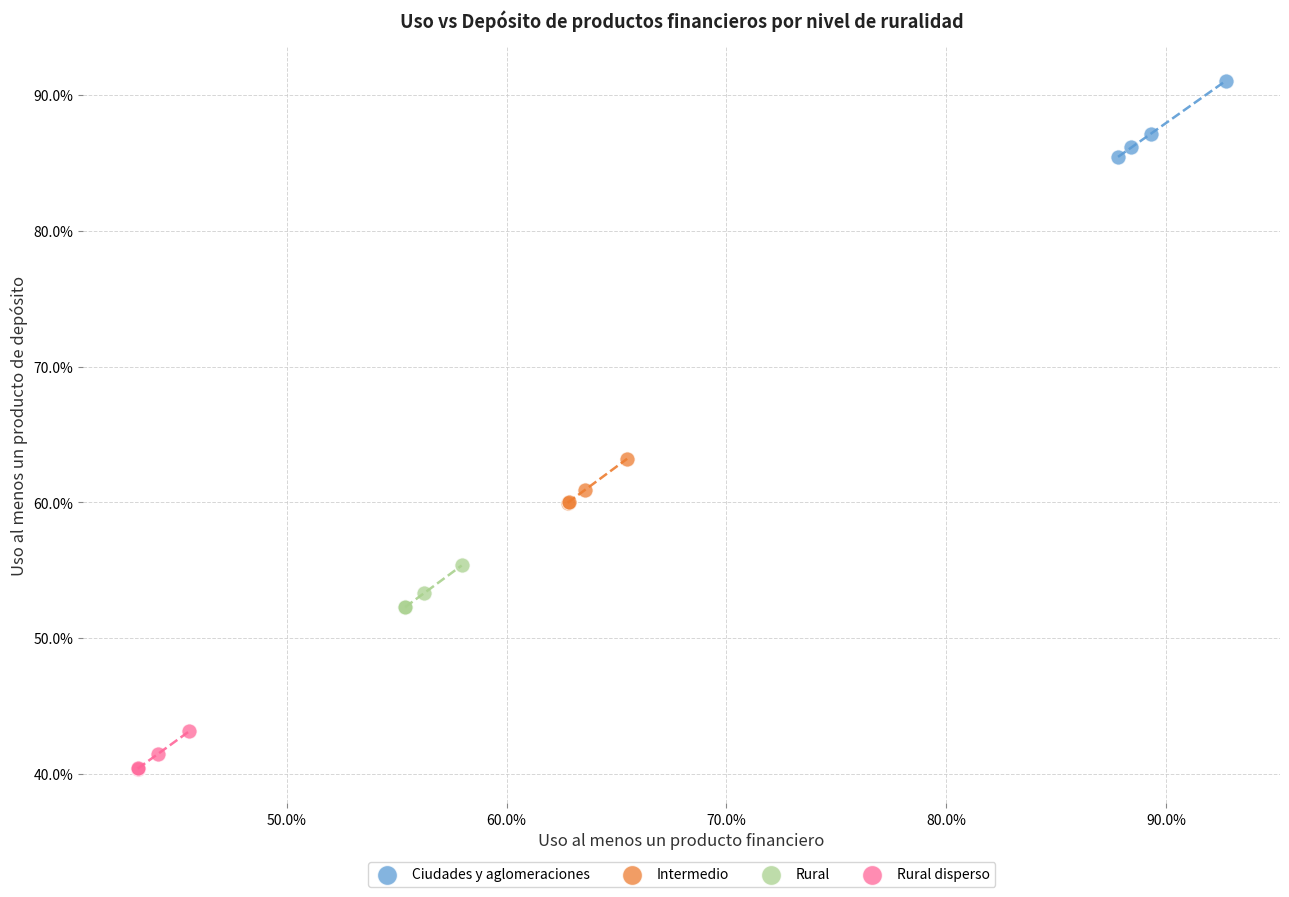

Which series has the widest spread of Y values?

Ciudades y aglomeraciones